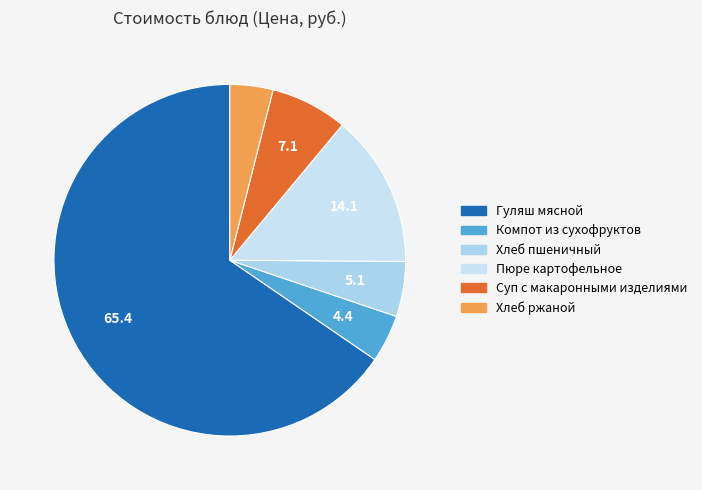

To the nearest percent, what portion does Пюре картофельное represent?

14%